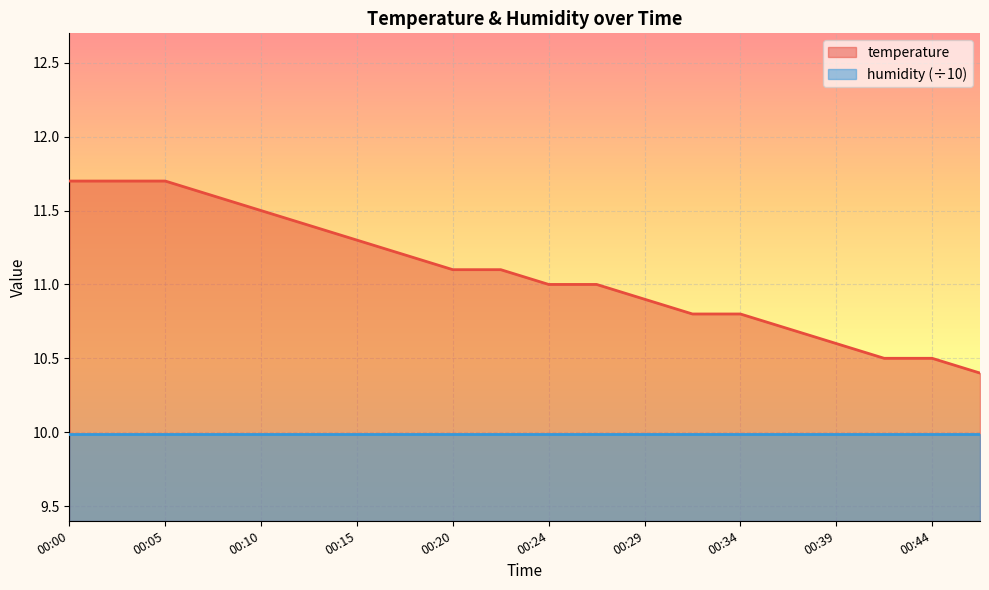

At which label is the value closest to 11?

00:24